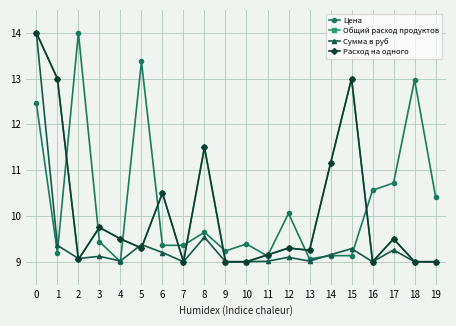

Does the chart have visible grid lines?

Yes